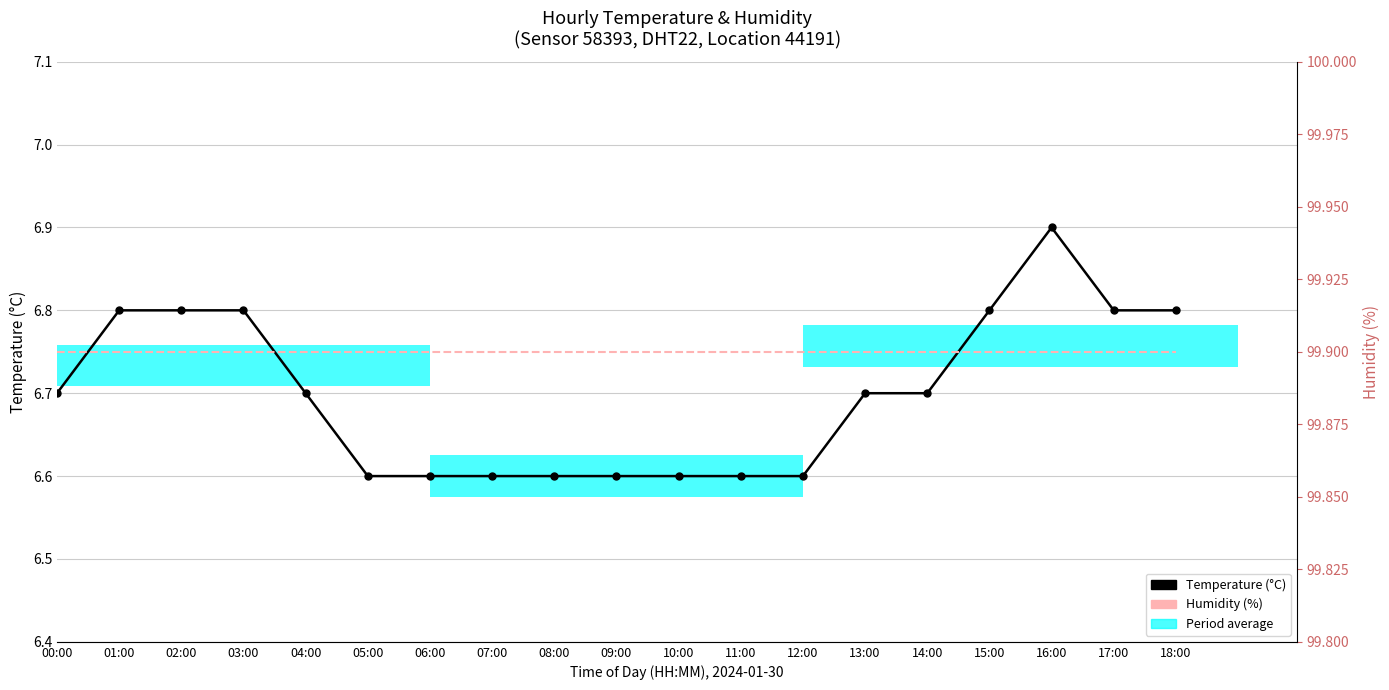

What is the smallest value displayed?

6.6